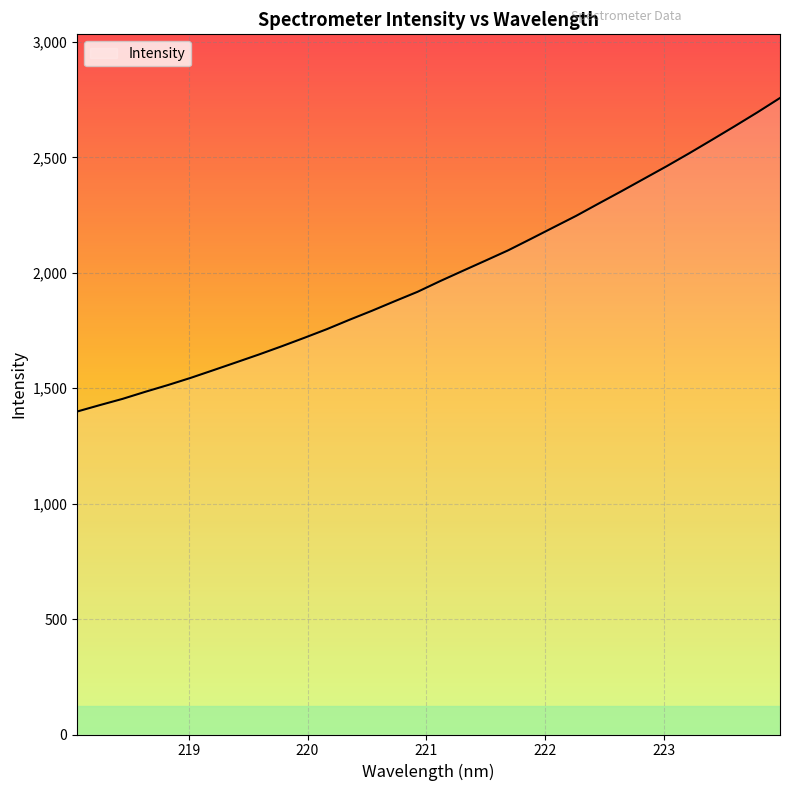

What is the maximum value shown in the chart?

2757.1